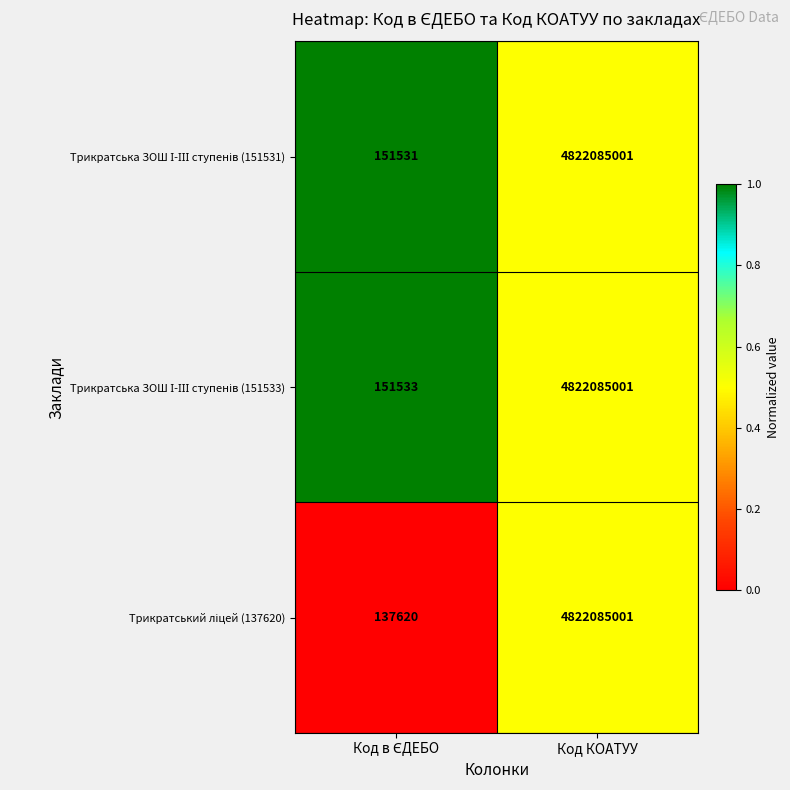

At which category does the chart reach its peak across all series?

Код КОАТУУ